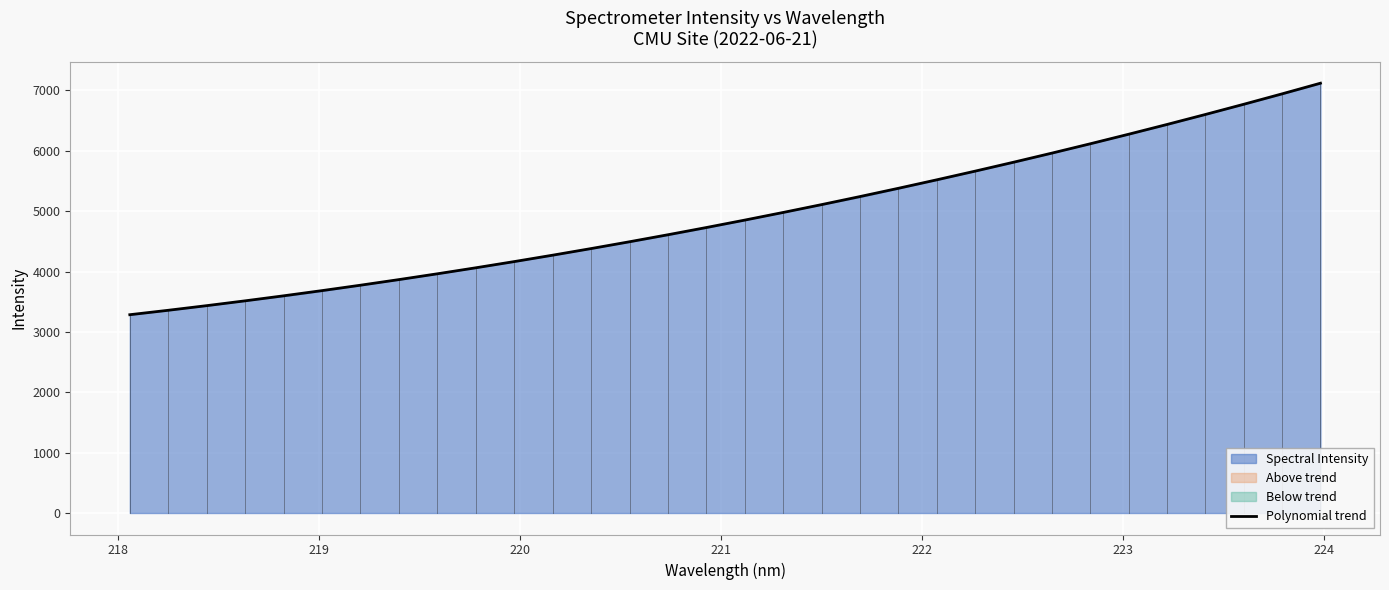

What is the maximum value for Polynomial trend?

7120.4